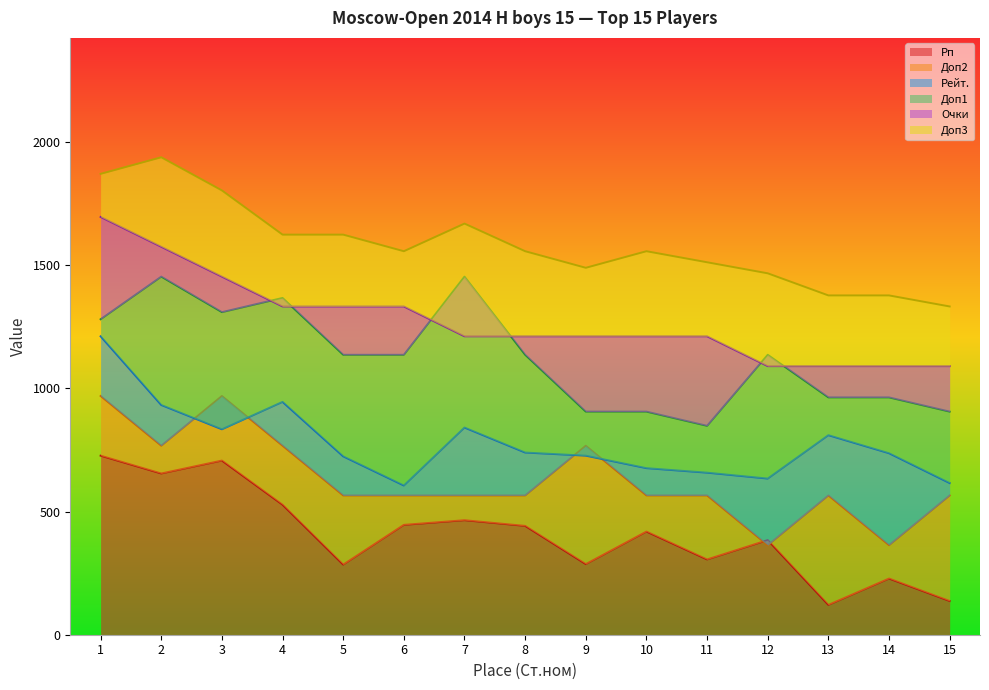

At which category is the sum across all series the highest?

1